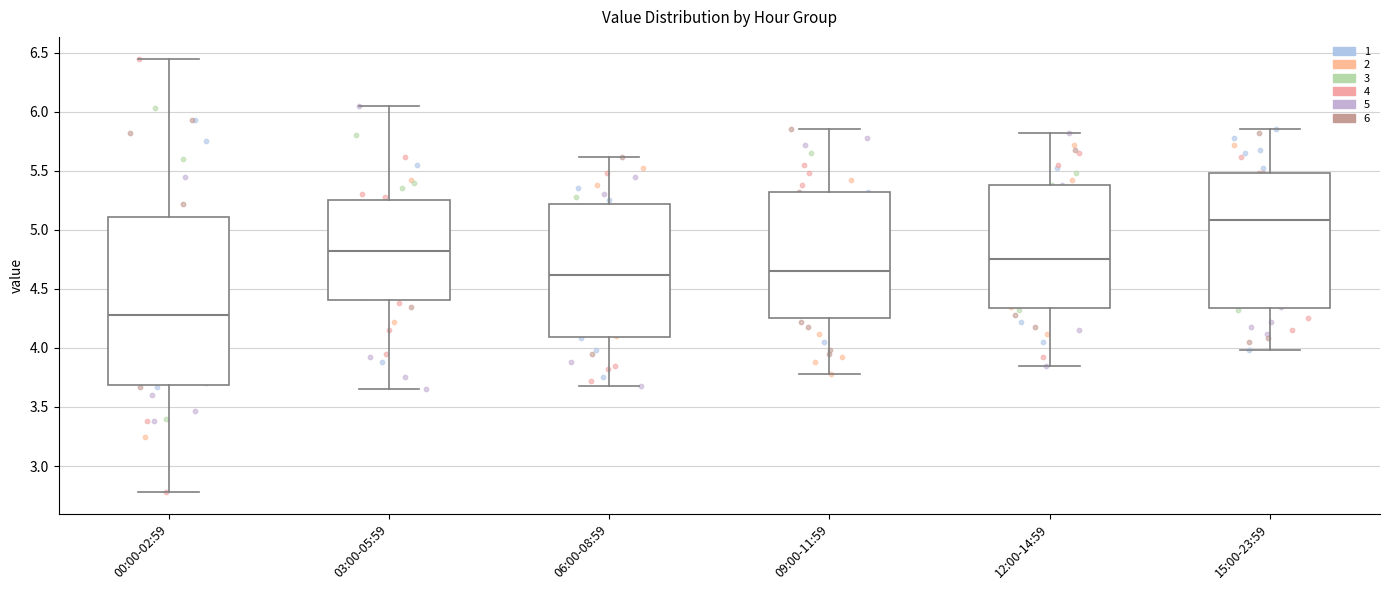

Where does the lower whisker of the box for 09:00-11:59 end on the y-axis? The values are not printed on the chart, so give them approximately, as read against the axis.

3.80